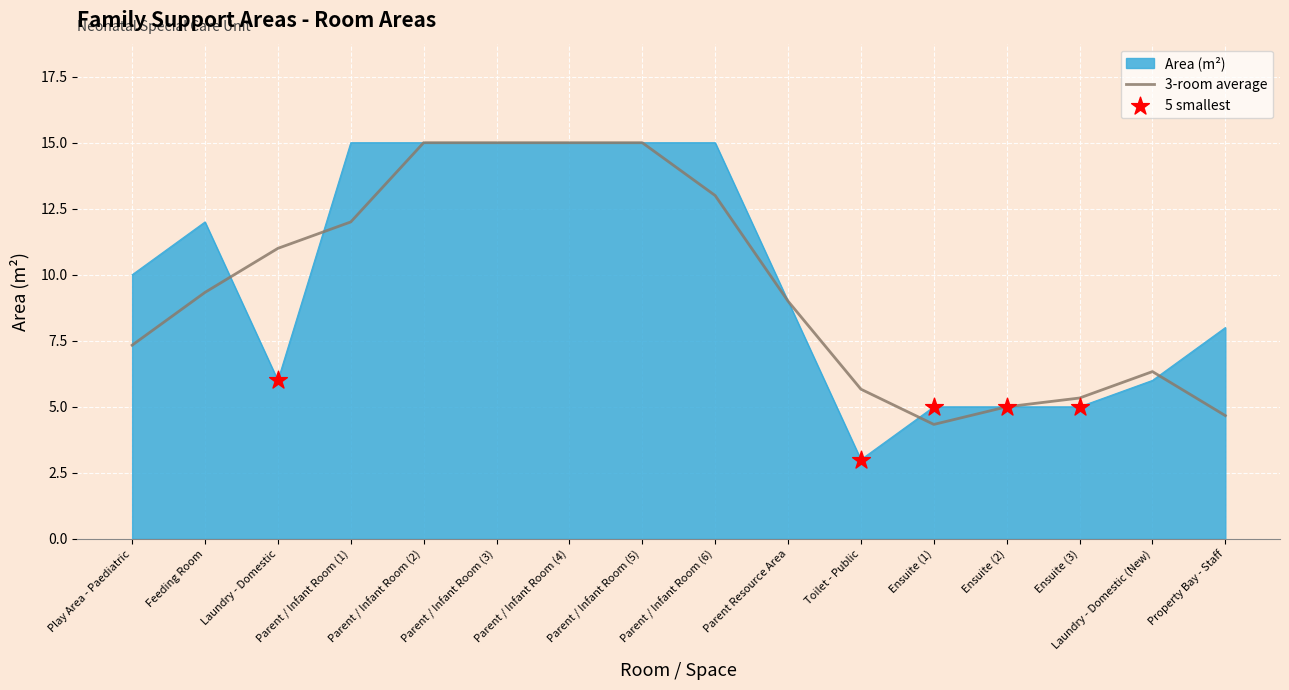

Which series changed the most between Parent / Infant Room (2) and Parent / Infant Room (6)?

3-room average